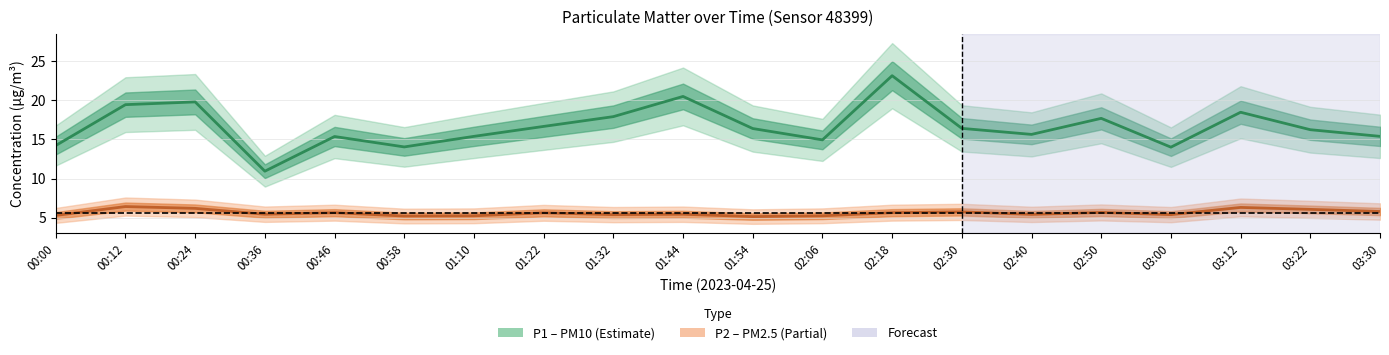

True or false: P1 and P2 intersect in this chart.

False